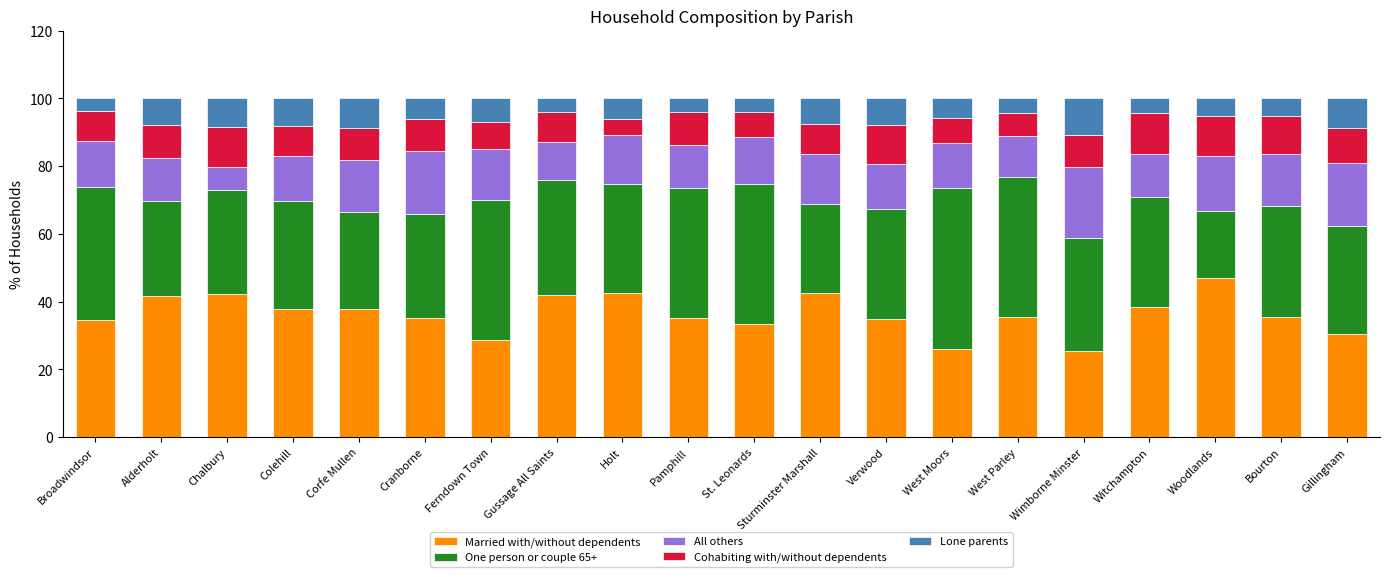

The value of Married with/without dependents at St. Leonards is 46.3. True or false?

False